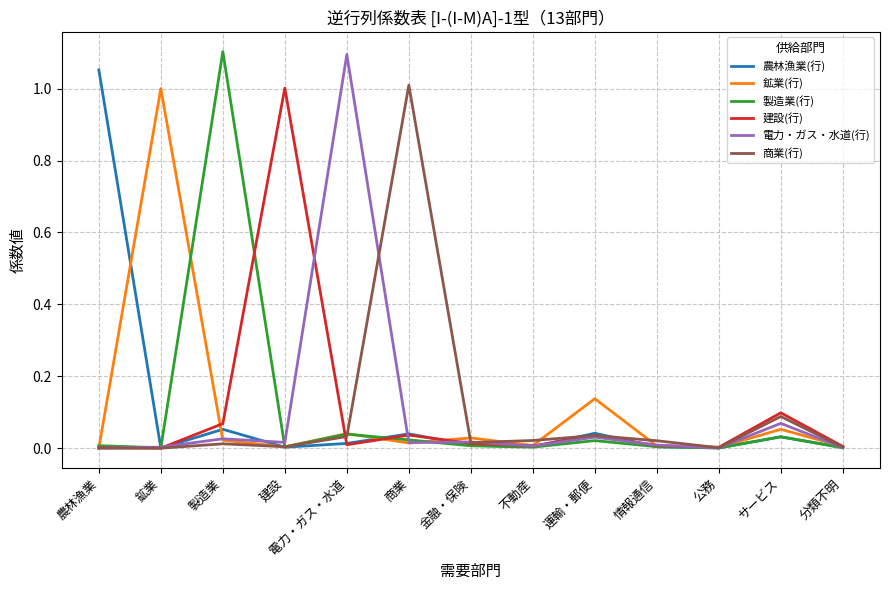

Which series changed the most between 鉱業 and 不動産?

鉱業(行)